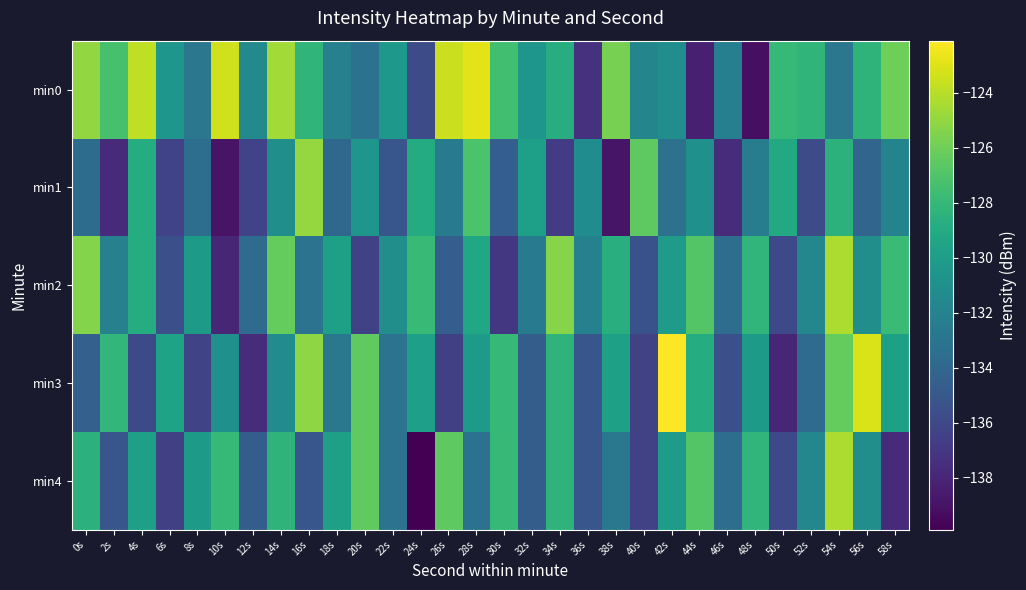

Reading left to right, transcribe all the data shown in this chart.

min0: 0s=-125.0	2s=-127.3	4s=-123.8	6s=-130.6	8s=-132.8	10s=-123.4	12s=-131.3	14s=-124.6	16s=-128.3	18s=-132.1	20s=-133.3	22s=-130.4	24s=-135.7	26s=-123.5	28s=-122.8	30s=-127.5	32s=-130.5	34s=-128.8	36s=-137.4	38s=-125.8	40s=-131.8	42s=-131.1	44s=-138.3	46s=-132.2	48s=-139.1	50s=-127.9	52s=-128.3	54s=-132.9	56s=-128.3	58s=-126.0
min1: 0s=-133.6	2s=-137.7	4s=-128.9	6s=-136.3	8s=-133.4	10s=-138.9	12s=-136.3	14s=-131.0	16s=-124.9	18s=-133.9	20s=-130.5	22s=-135.1	24s=-128.9	26s=-132.5	28s=-127.1	30s=-134.6	32s=-129.9	34s=-136.8	36s=-131.2	38s=-138.9	40s=-126.5	42s=-133.2	44s=-131.0	46s=-137.7	48s=-132.3	50s=-129.1	52s=-135.8	54s=-128.4	56s=-134.1	58s=-131.9
min2: 0s=-125.4	2s=-132.1	4s=-128.9	6s=-135.5	8s=-130.2	10s=-138.0	12s=-133.7	14s=-126.3	16s=-133.1	18s=-129.8	20s=-136.4	22s=-131.1	24s=-127.9	26s=-134.5	28s=-129.2	30s=-137.0	32s=-132.7	34s=-125.3	36s=-132.1	38s=-128.8	40s=-135.4	42s=-130.1	44s=-126.9	46s=-133.5	48s=-128.2	50s=-136.0	52s=-131.7	54s=-124.3	56s=-131.1	58s=-127.8
min3: 0s=-134.4	2s=-128.1	4s=-135.9	6s=-129.5	8s=-136.2	10s=-131.0	12s=-137.7	14s=-131.3	16s=-125.1	18s=-132.8	20s=-126.4	22s=-133.1	24s=-129.9	26s=-136.5	28s=-130.2	30s=-128.0	32s=-134.7	34s=-128.3	36s=-135.1	38s=-129.8	40s=-136.4	42s=-122.1	44s=-128.9	46s=-135.5	48s=-130.2	50s=-138.0	52s=-133.7	54s=-126.3	56s=-123.1	58s=-129.8
min4: 0s=-128.4	2s=-135.1	4s=-129.9	6s=-136.5	8s=-130.2	10s=-128.0	12s=-134.7	14s=-128.3	16s=-135.1	18s=-129.8	20s=-126.4	22s=-133.1	24s=-139.9	26s=-126.5	28s=-133.2	30s=-128.0	32s=-134.7	34s=-128.3	36s=-135.1	38s=-132.8	40s=-136.4	42s=-130.1	44s=-126.9	46s=-133.5	48s=-128.2	50s=-136.0	52s=-131.7	54s=-124.3	56s=-131.1	58s=-137.8